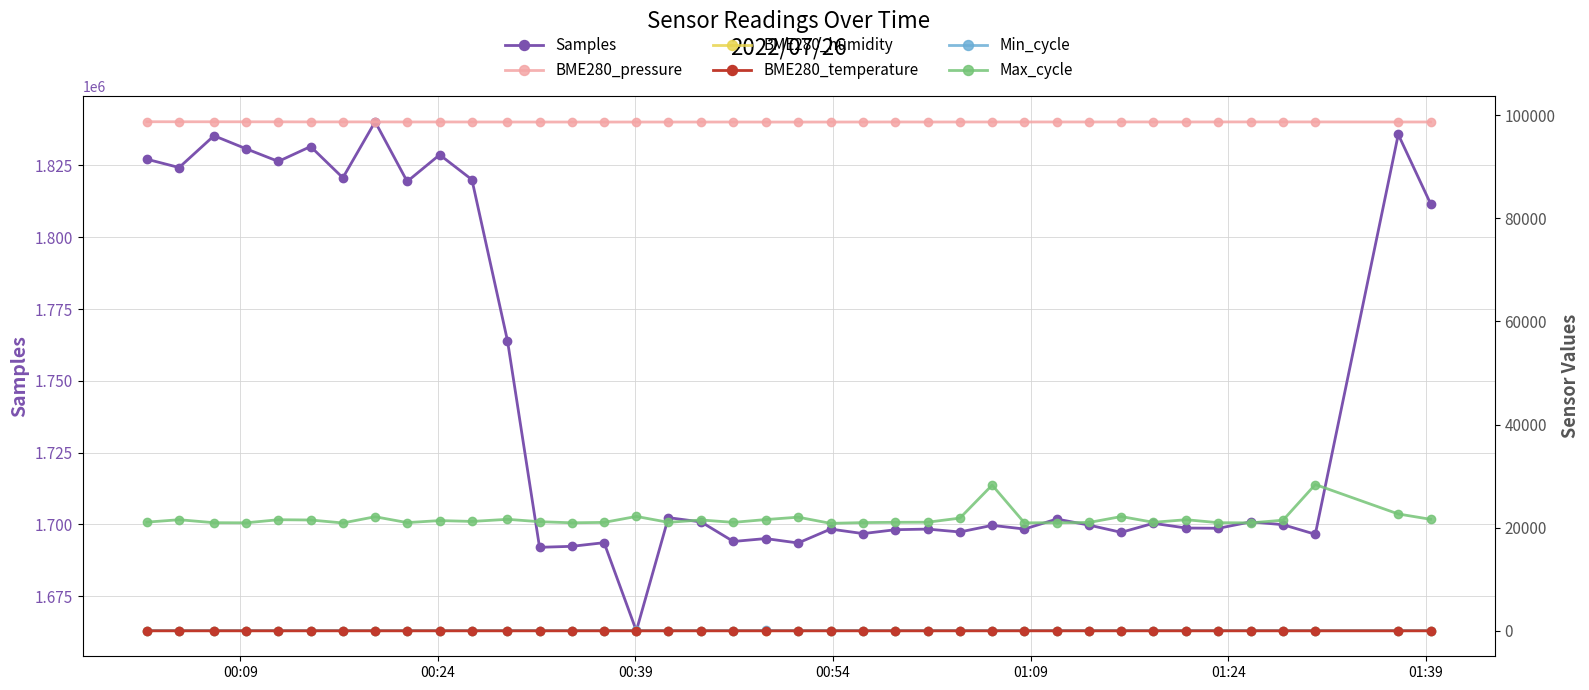

What is the lowest value of the Samples series?

1662973